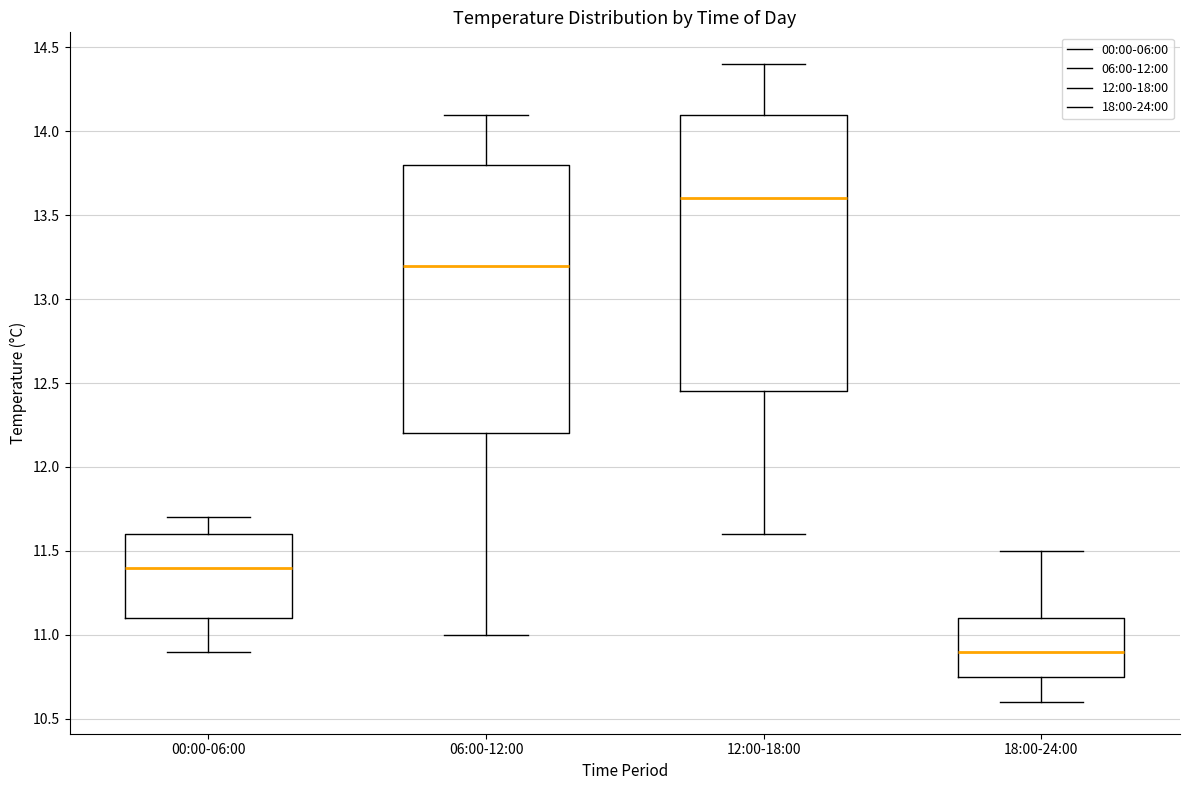

Reading left to right, transcribe this box plot: for each box, give where its median line is, the range the box spans, and where its two whiskers end, as read against the y-axis. The values are not printed on the chart, so give them approximately, as read against the axis.

00:00-06:00: median 11.40, box 11.10 to 11.60, whiskers 10.90 to 11.70
06:00-12:00: median 13.20, box 12.20 to 13.80, whiskers 11.00 to 14.10
12:00-18:00: median 13.60, box 12.45 to 14.10, whiskers 11.60 to 14.40
18:00-24:00: median 10.90, box 10.75 to 11.10, whiskers 10.60 to 11.50